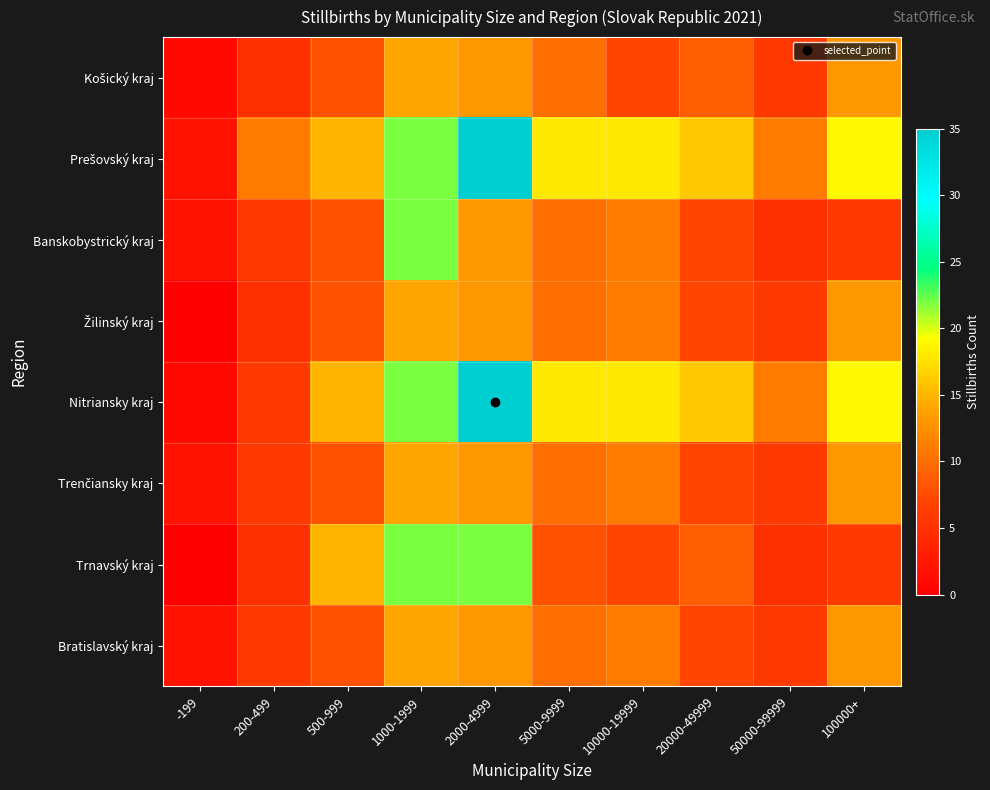

How many series are shown in this chart?

8